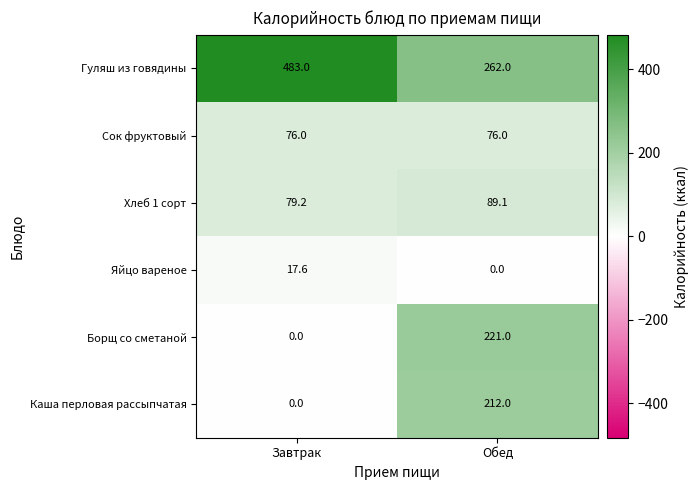

What is the sum of the Борщ со сметаной values at Завтрак and Обед?

221.0